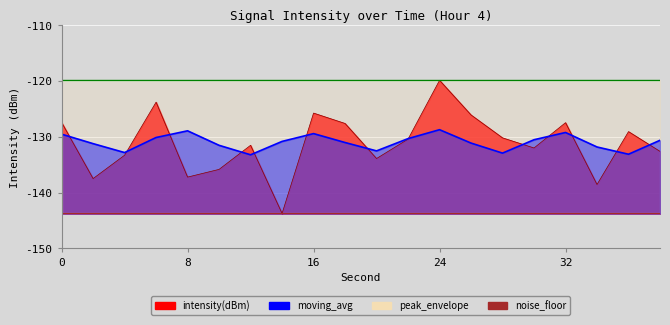

Where is the first local maximum for moving_avg?

8